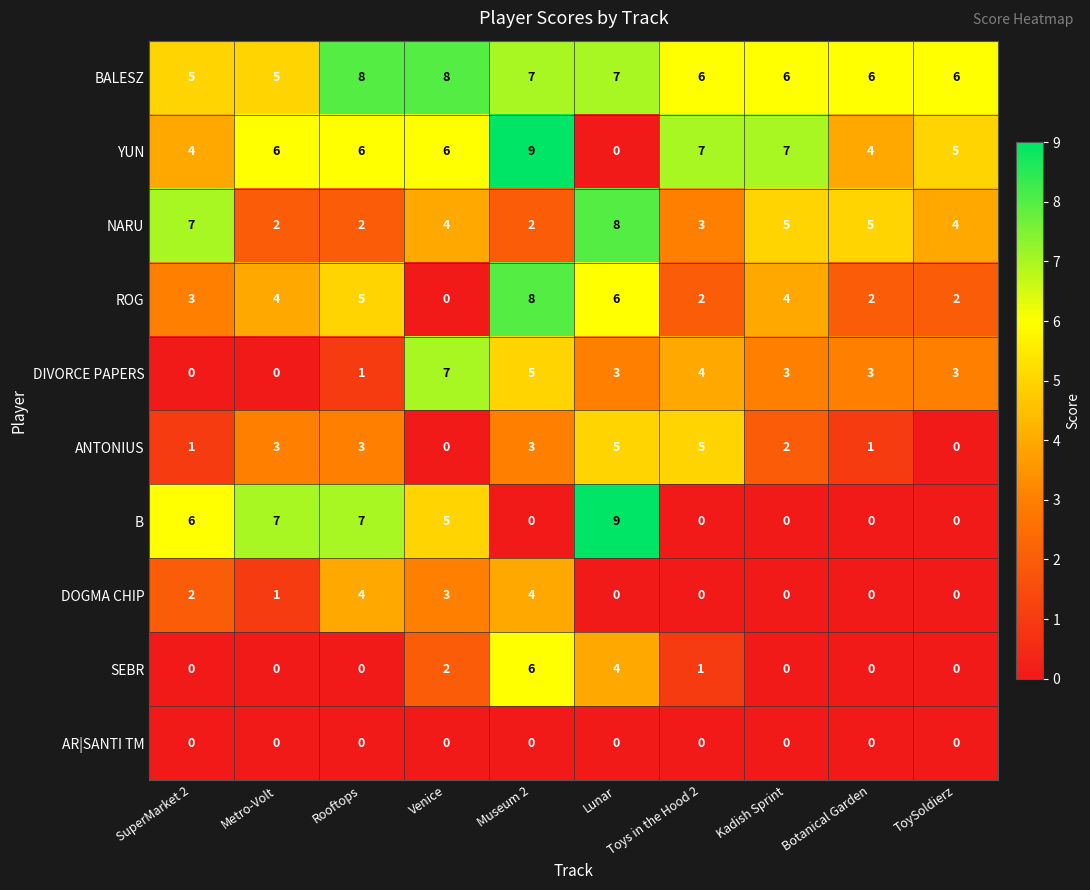

At how many categories does at least one series exceed 0?

10